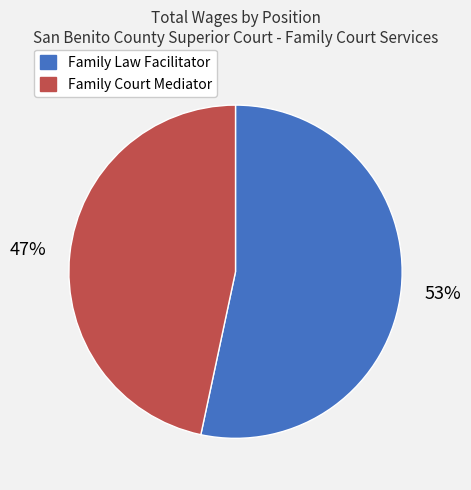

Which category has the smallest portion of the pie?

Family Court Mediator